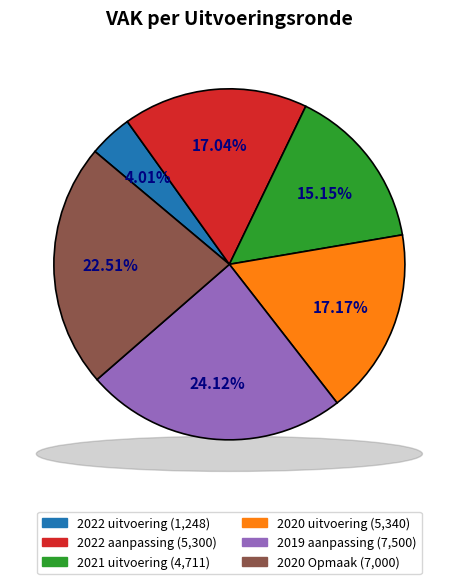

To the nearest percent, what is the difference between the largest and smallest slice percentages?

20%